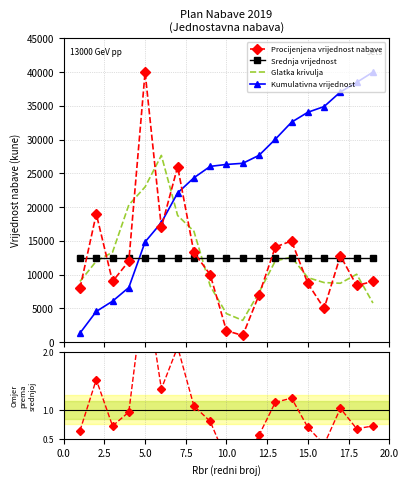

What is the minimum value for Procijenjena vrijednost nabave?

1000.0